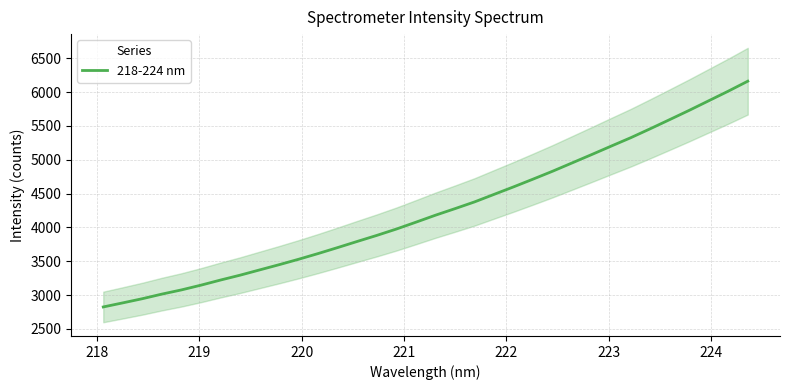

Reading left to right, extract all data points from this chart.

2825.5	2885.9	2947.6	3015.5	3077.6	3147.7	3223.4	3295.3	3373.1	3450.4	3530.9	3615.4	3703.9	3794.3	3883.4	3977.2	4078.5	4181.6	4278.6	4378.0	4489.5	4600.4	4715.0	4831.7	4954.5	5077.6	5202.7	5326.4	5458.9	5594.4	5731.3	5872.9	6014.4	6161.9